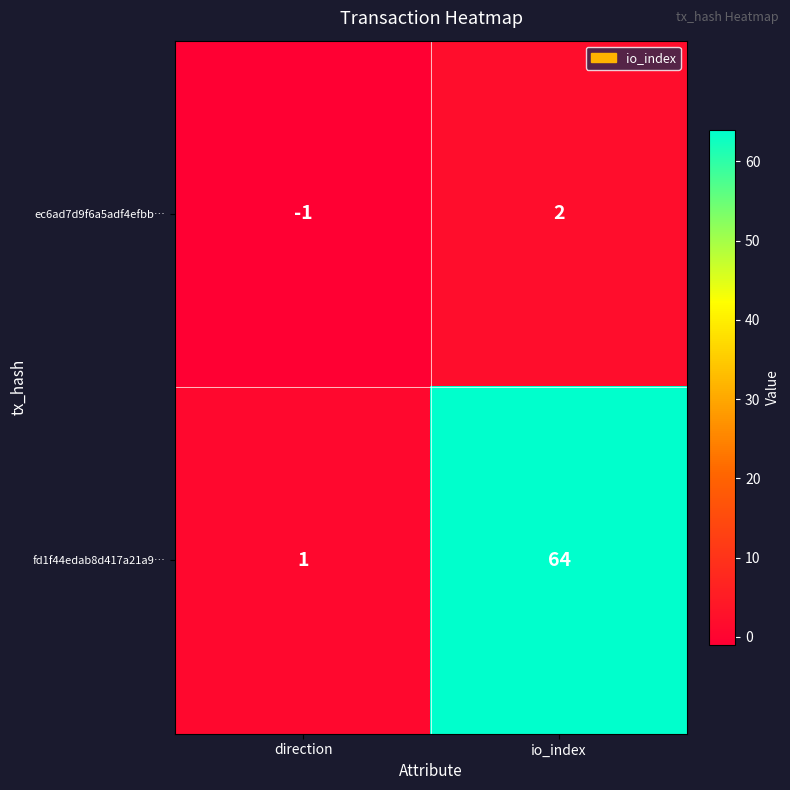

Reading left to right, extract all data points from this chart.

ec6ad7d9f6a5adf4efbb…: -1	2
fd1f44edab8d417a21a9…: 1	64